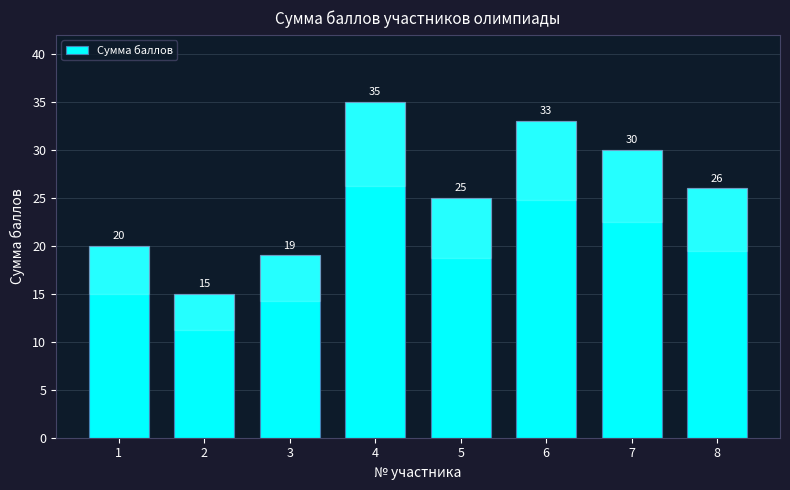

Reading left to right, transcribe all the data shown in this chart.

1=20	2=15	3=19	4=35	5=25	6=33	7=30	8=26